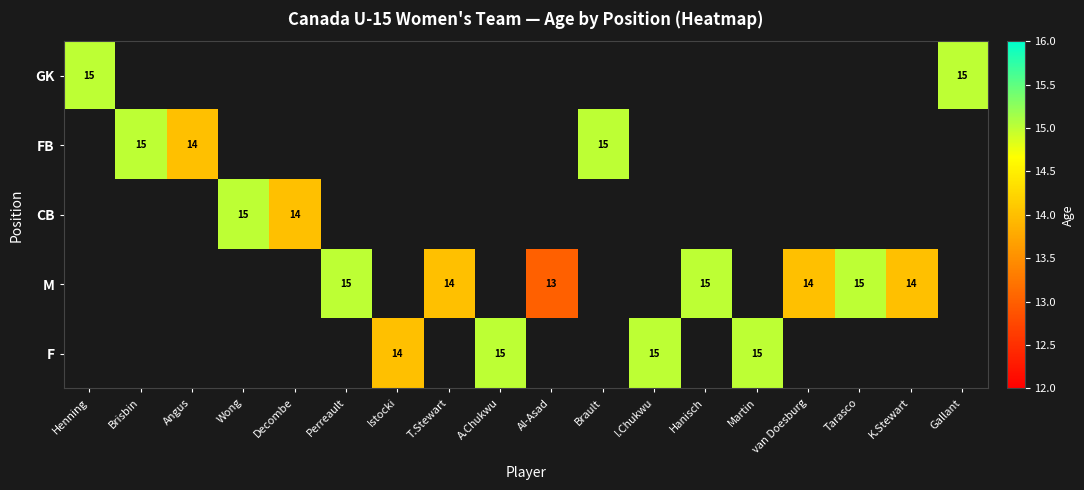

The value of FB at Brault is 15. True or false?

True